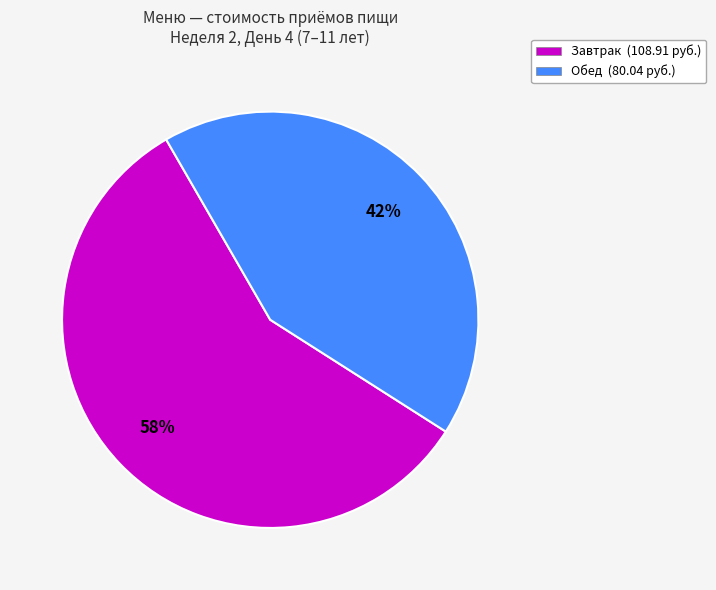

Combined, do Обед (80.04 руб.) and Завтрак (108.91 руб.) account for over 50%?

Yes